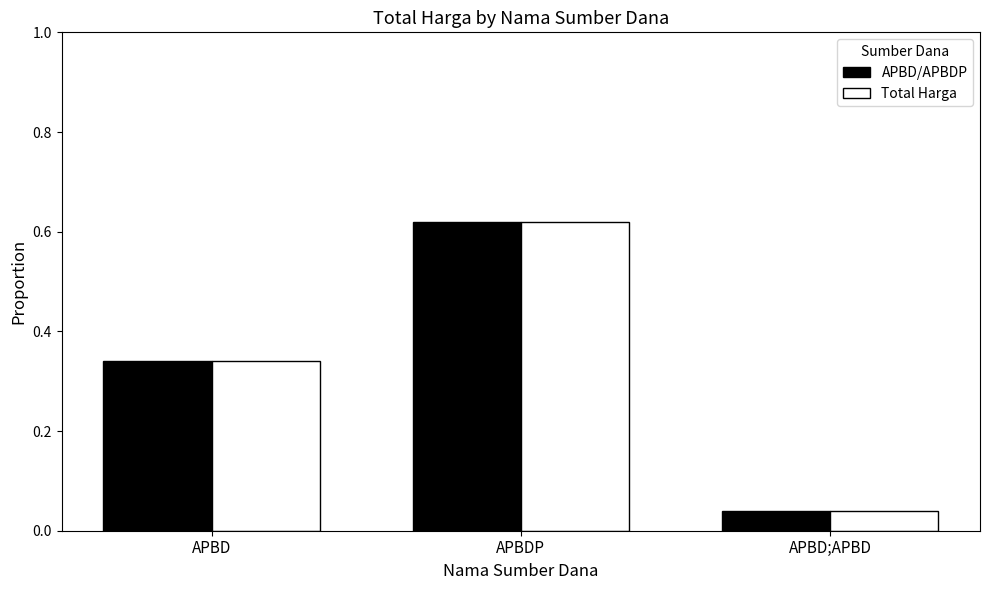

What is the sum of all APBD/APBDP values?

1.0